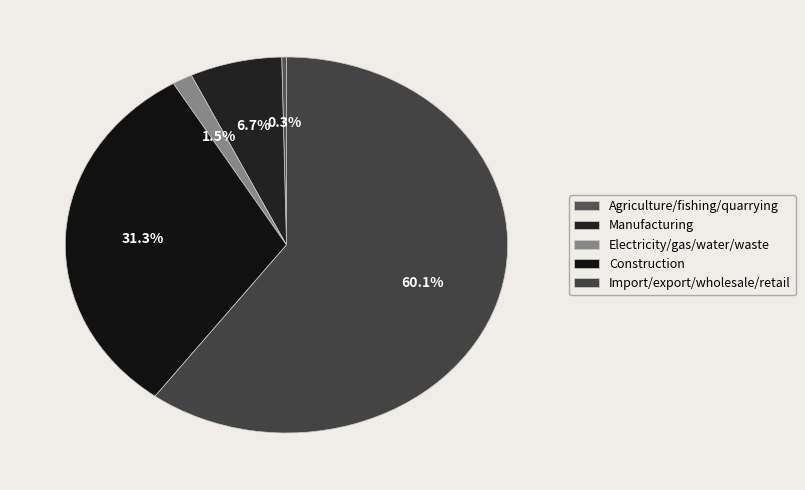

What portion of the pie excludes Construction?

68.7%